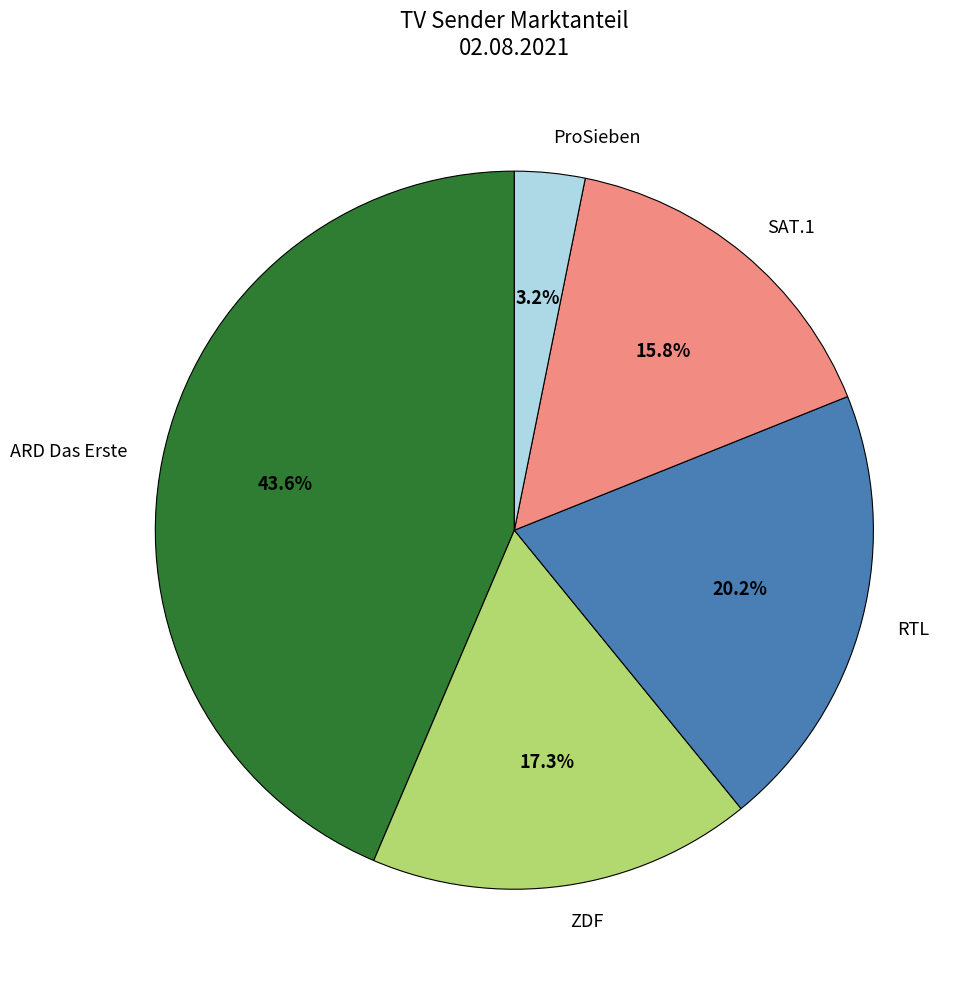

Which category has the biggest portion of the pie?

ARD Das Erste